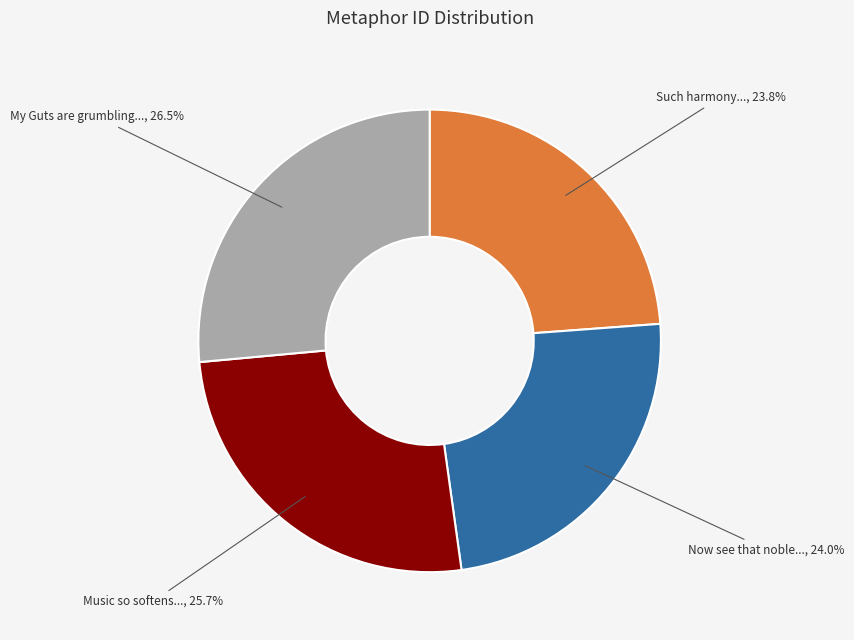

What portion of the pie excludes My Guts are grumbling...?

73.5%